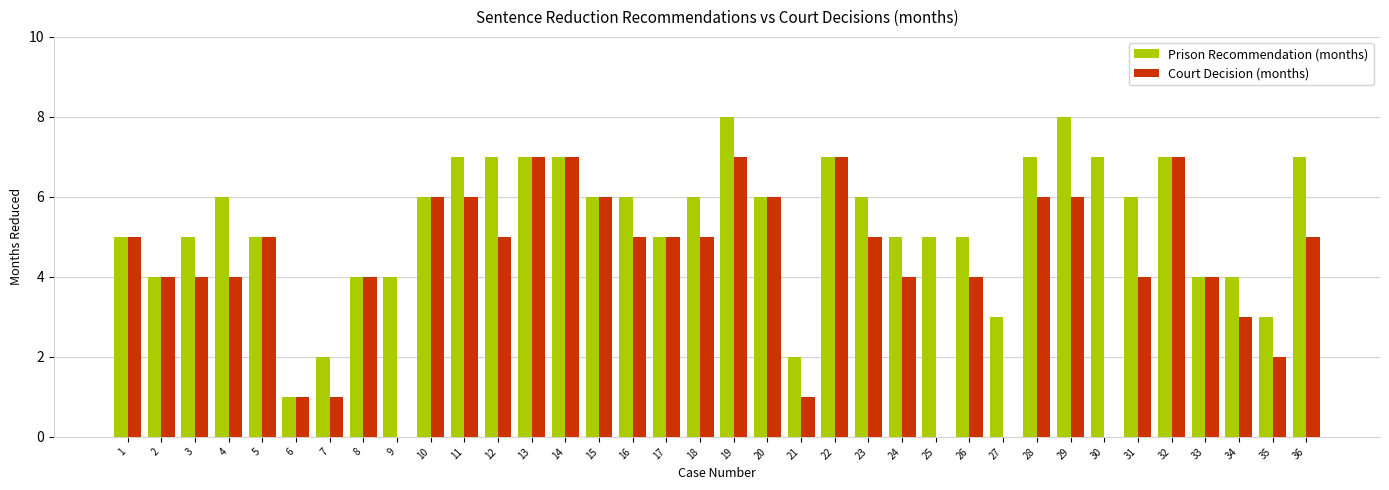

What is the difference between the Court Decision (months) values at 19 and 35?

5